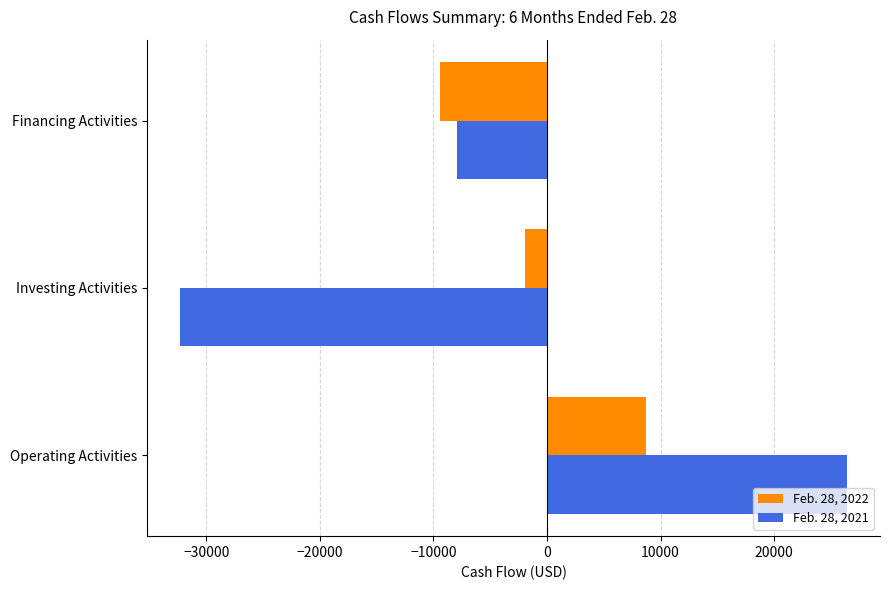

What is the difference between the maximum and minimum values in the Feb. 28, 2021 series?

58674